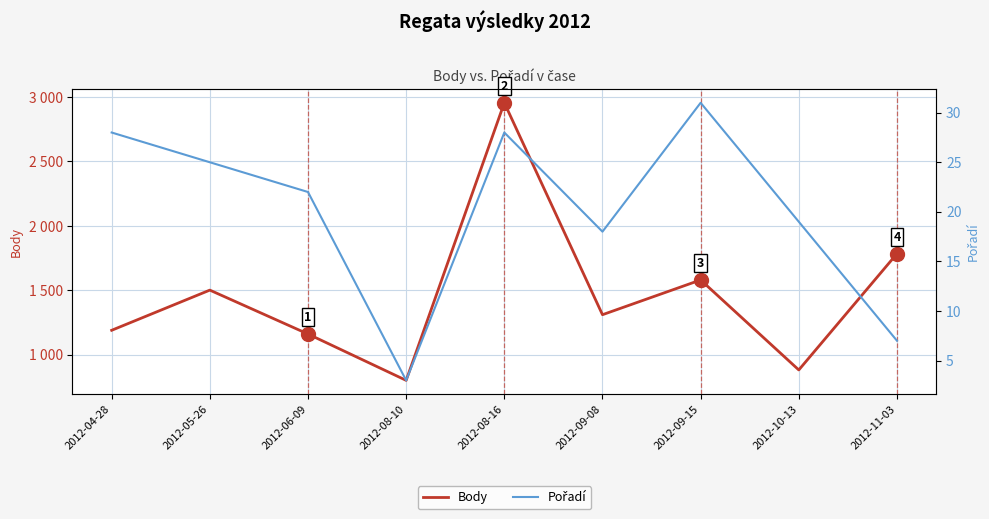

Reading right to left, transcribe all the data shown in this chart.

Body: 1784	881	1580	1310	2956	800	1160	1501	1189
Pořadí: 7	19	31	18	28	3	22	25	28